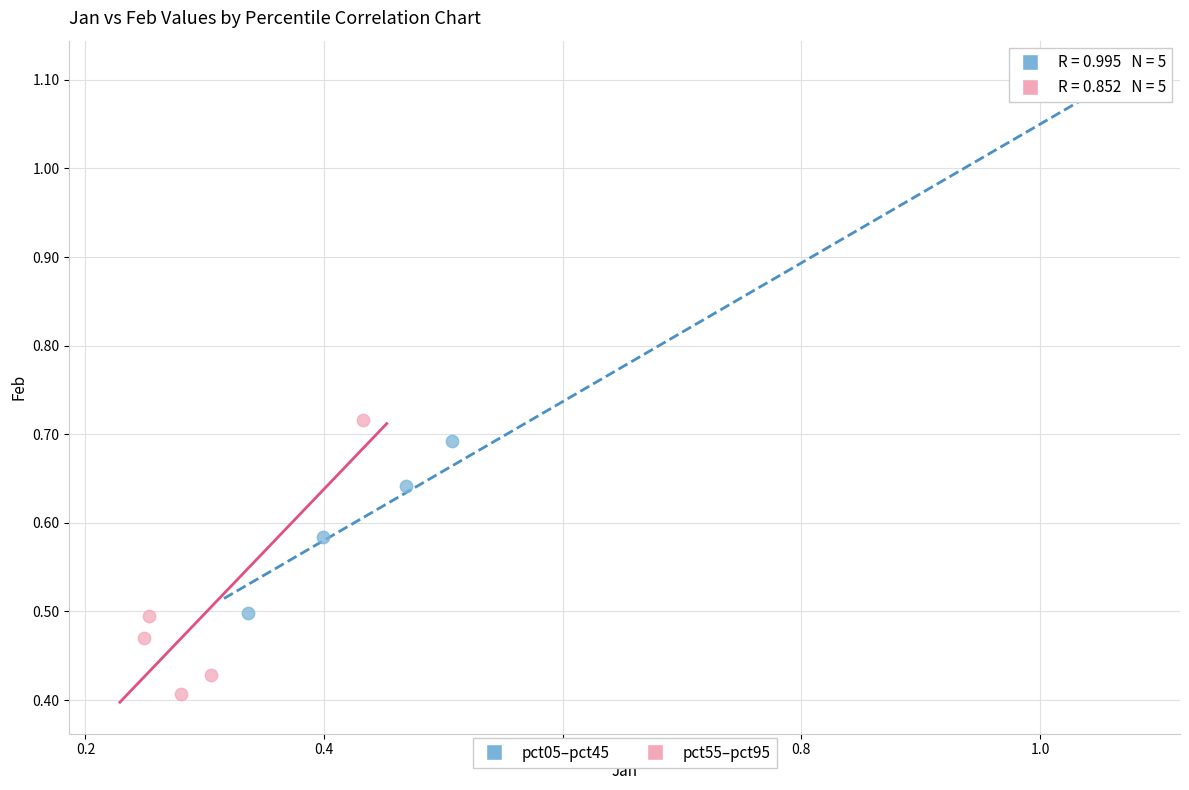

Which series contains the lowest Y value?

pct55–pct95